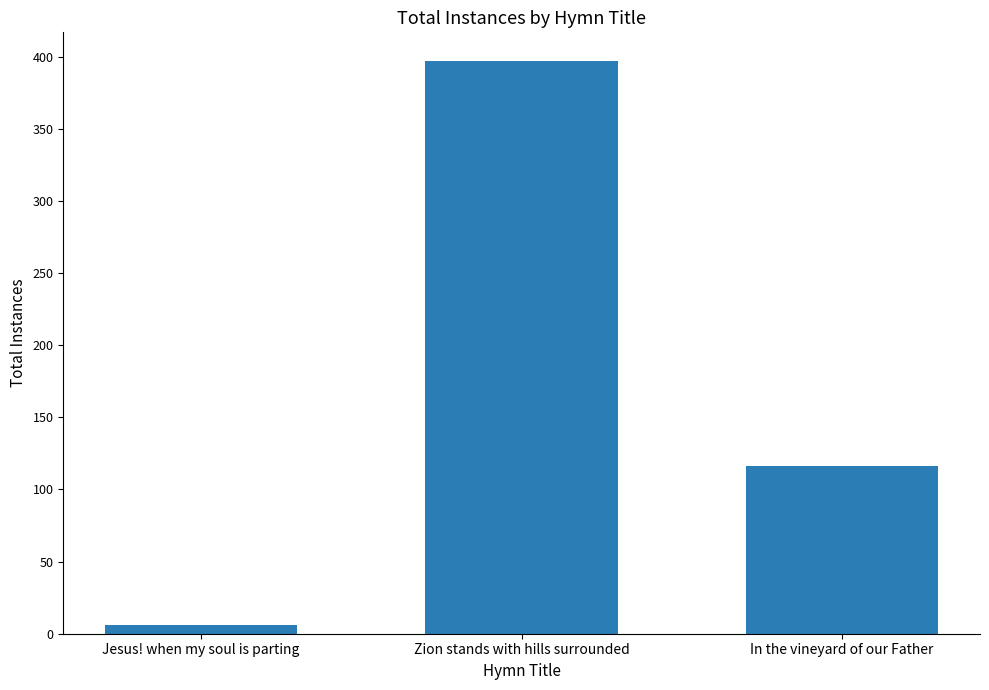

What is the label of the 2nd bar from the left?

Zion stands with hills surrounded